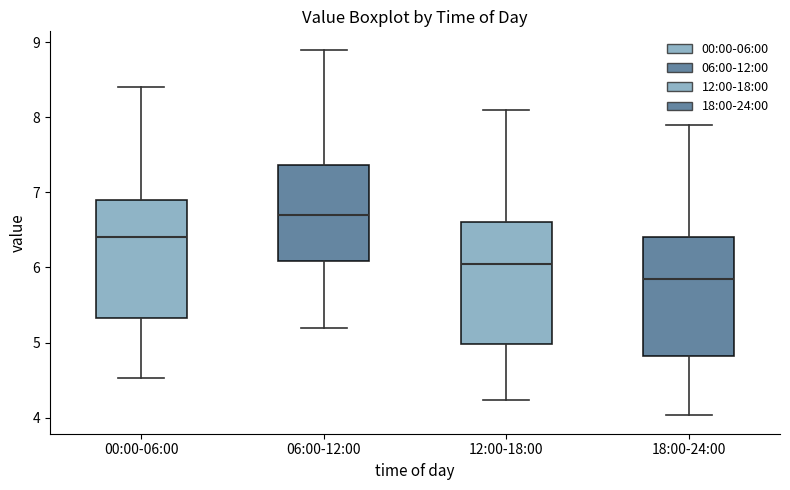

Which box has the highest median line?

06:00-12:00